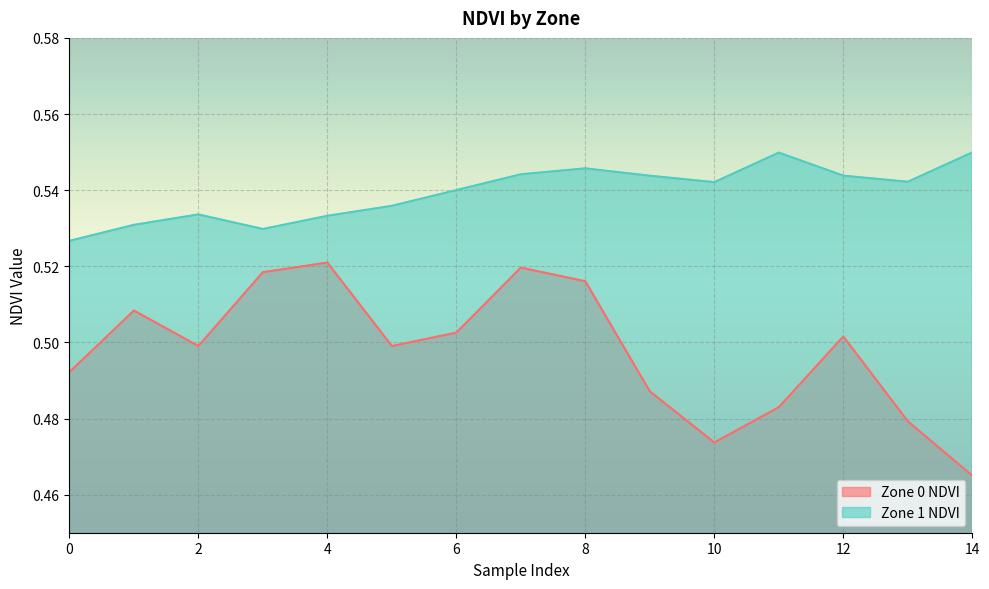

Reading left to right, transcribe all the data shown in this chart.

Zone 0 NDVI: 0=0.5	1=0.5	2=0.5	3=0.5	4=0.5	5=0.5	6=0.5	7=0.5	8=0.5	9=0.5	10=0.5	11=0.5	12=0.5	13=0.5	14=0.5
Zone 1 NDVI: 0=0.5	1=0.5	2=0.5	3=0.5	4=0.5	5=0.5	6=0.5	7=0.5	8=0.5	9=0.5	10=0.5	11=0.5	12=0.5	13=0.5	14=0.5